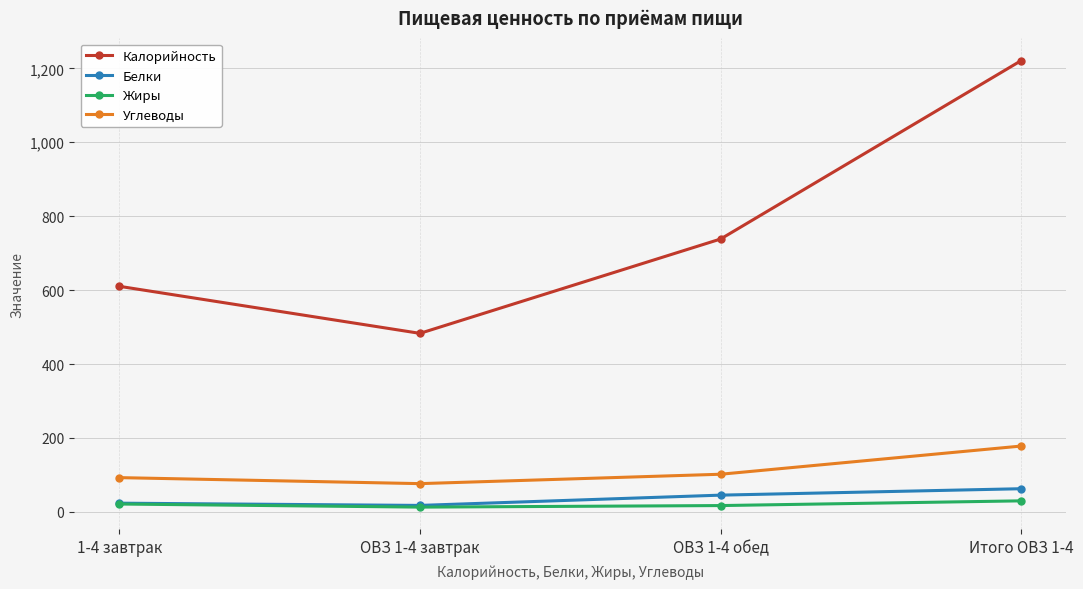

Is this an area chart (filled region under the line)?

No